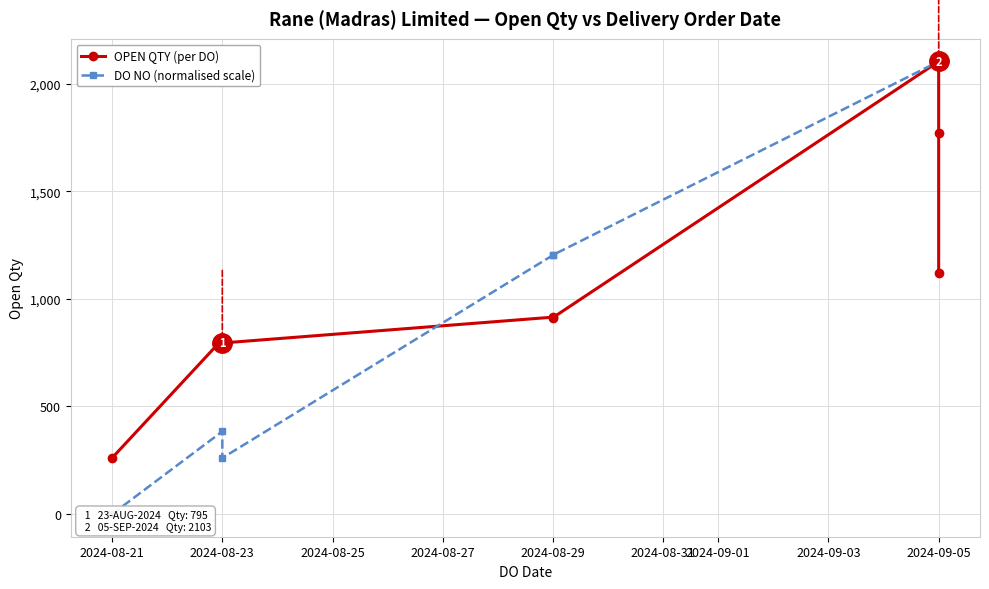

What are all the series names shown in the legend?

OPEN QTY (per DO), DO NO (normalised scale)